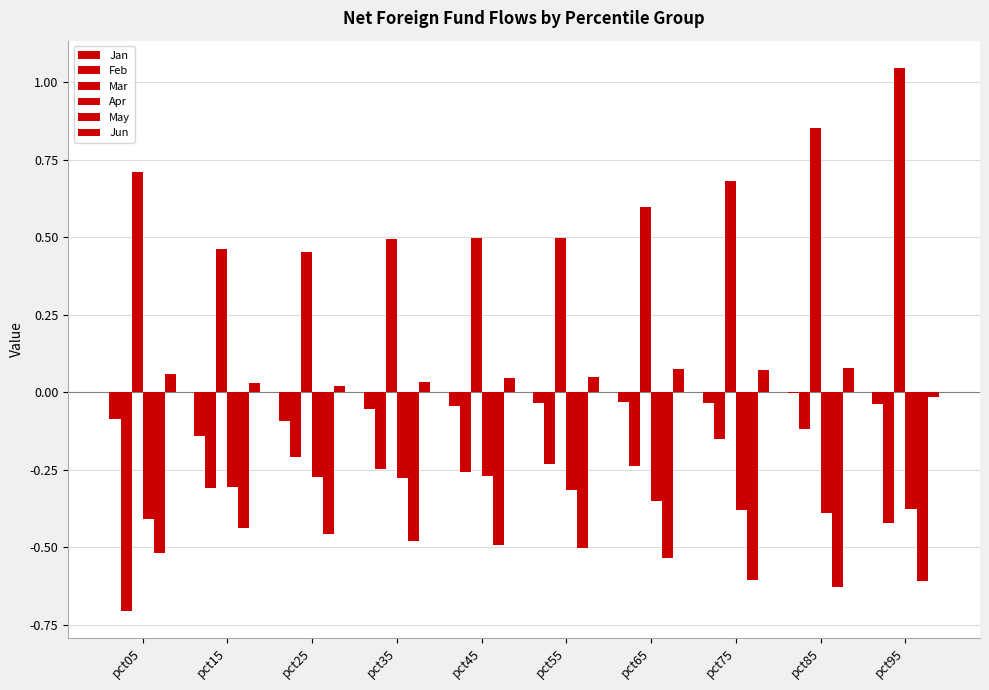

How many groups of bars are there?

10